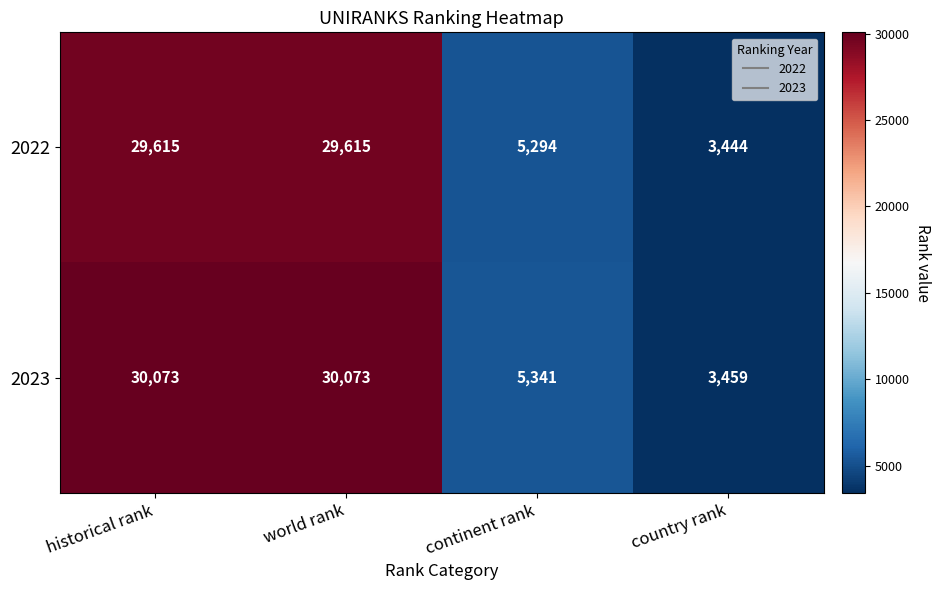

How many data points in 2023 are less than 30073?

2